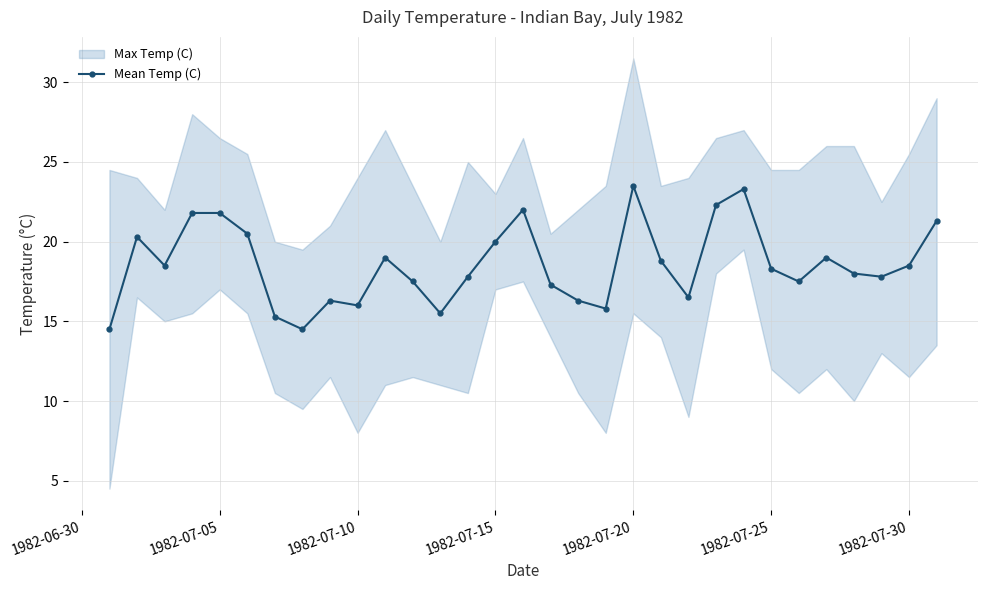

How many interior local peaks (higher than both neighbors) does the data have?

7